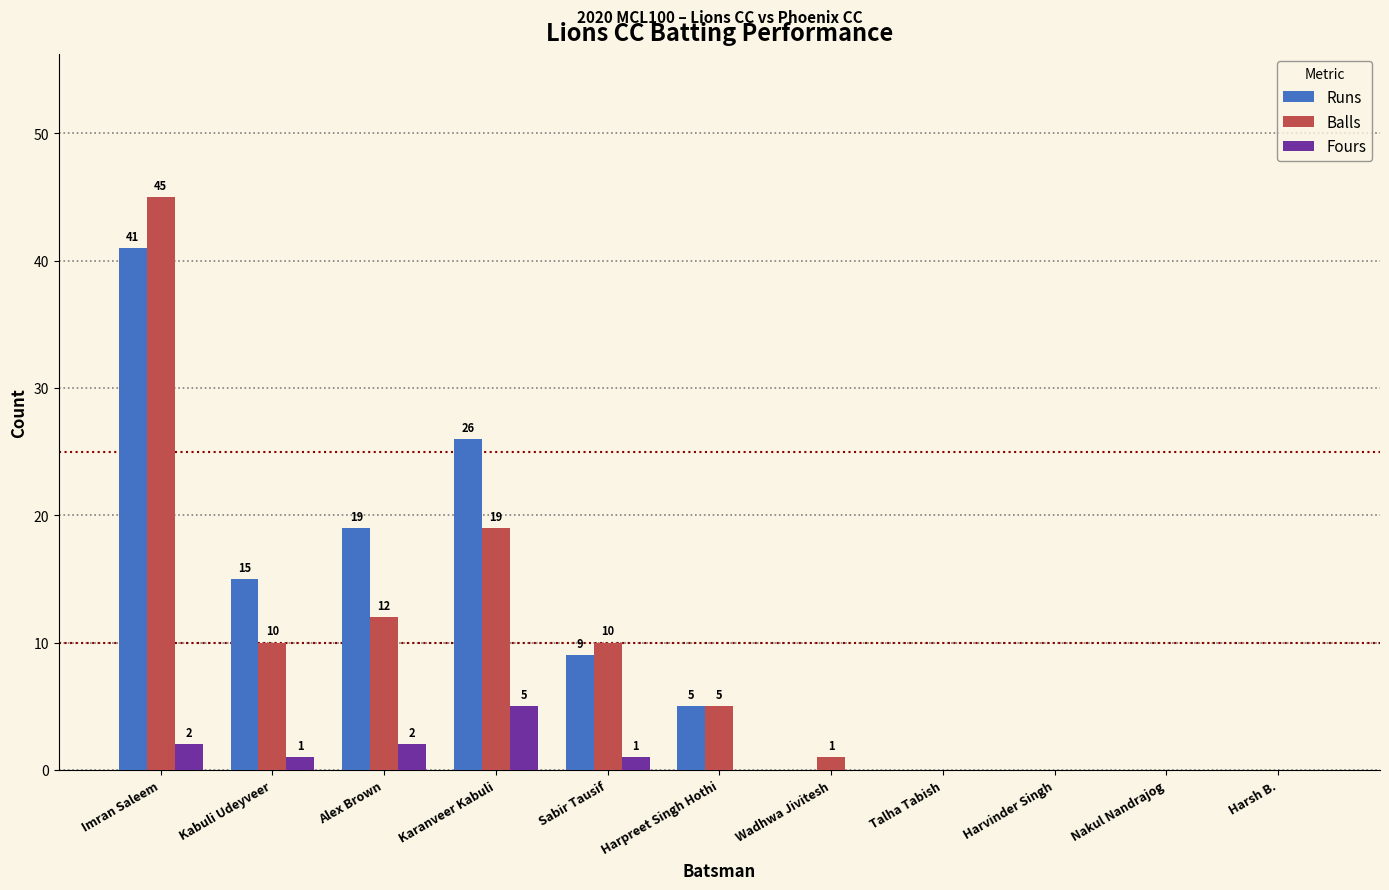

The value of Fours at Karanveer Kabuli is 5. True or false?

True